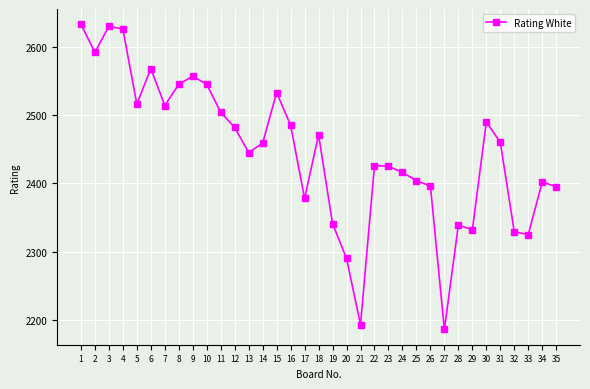

What is the value of the 1st point from the left?

2633